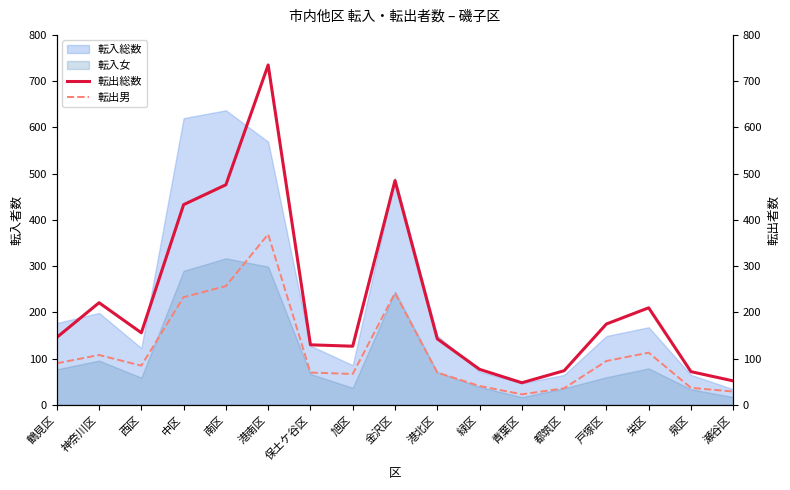

True or false: 転入女 has a value of 77 at 鶴見区.

True